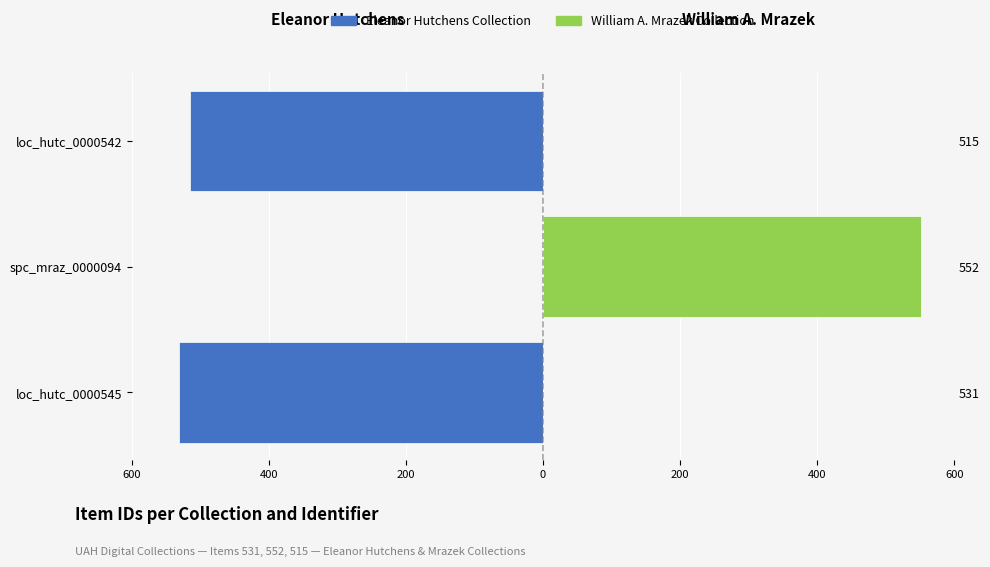

What is the average value of the William A. Mrazek Collection series?

184